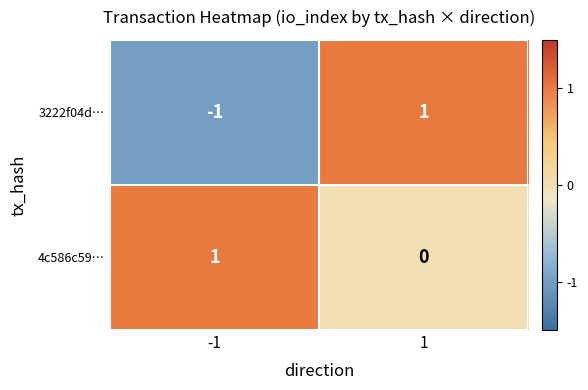

What is the smallest value displayed?

-1